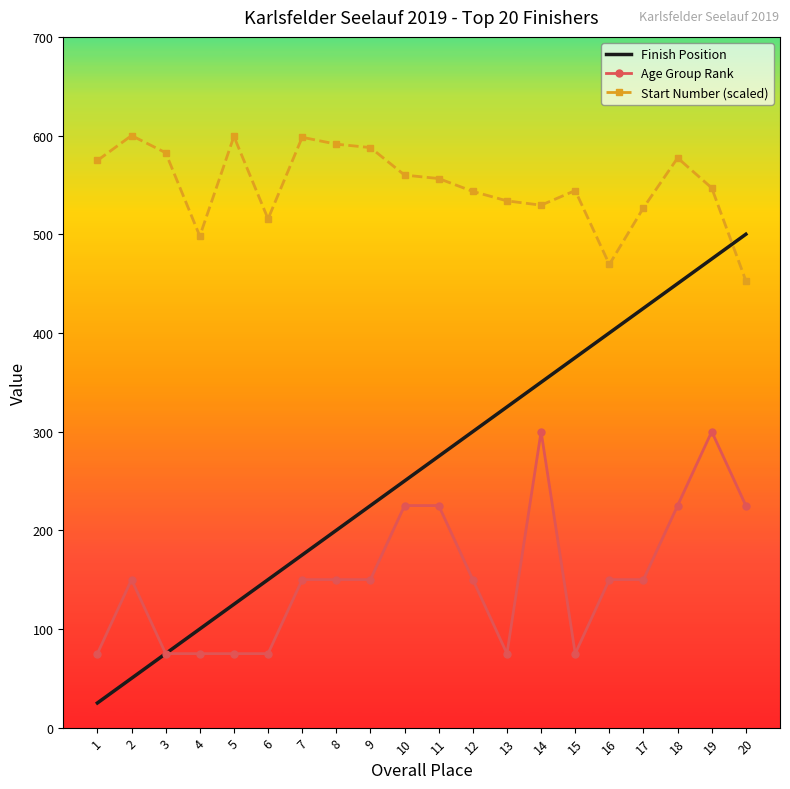

At which category is the sum across all series the highest?

19